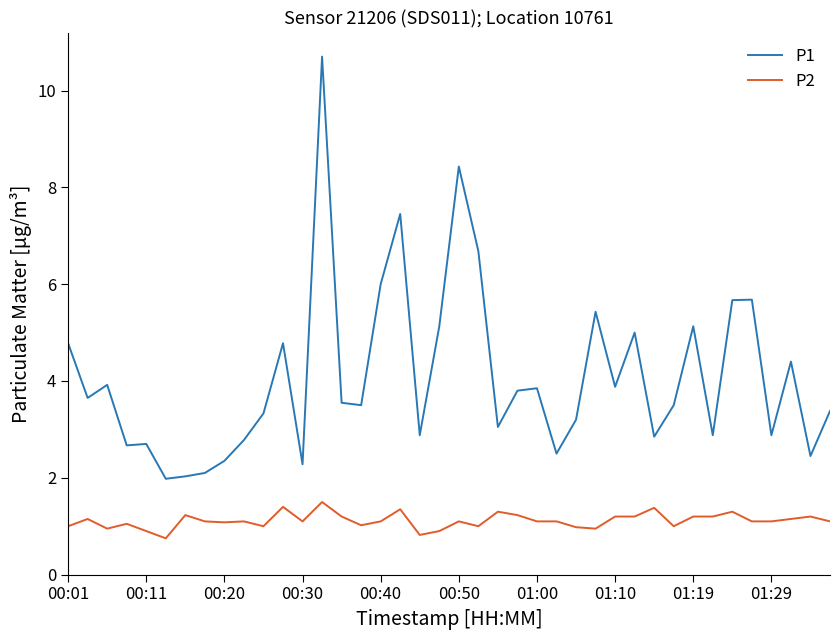

Which series has the largest total across all categories?

P1